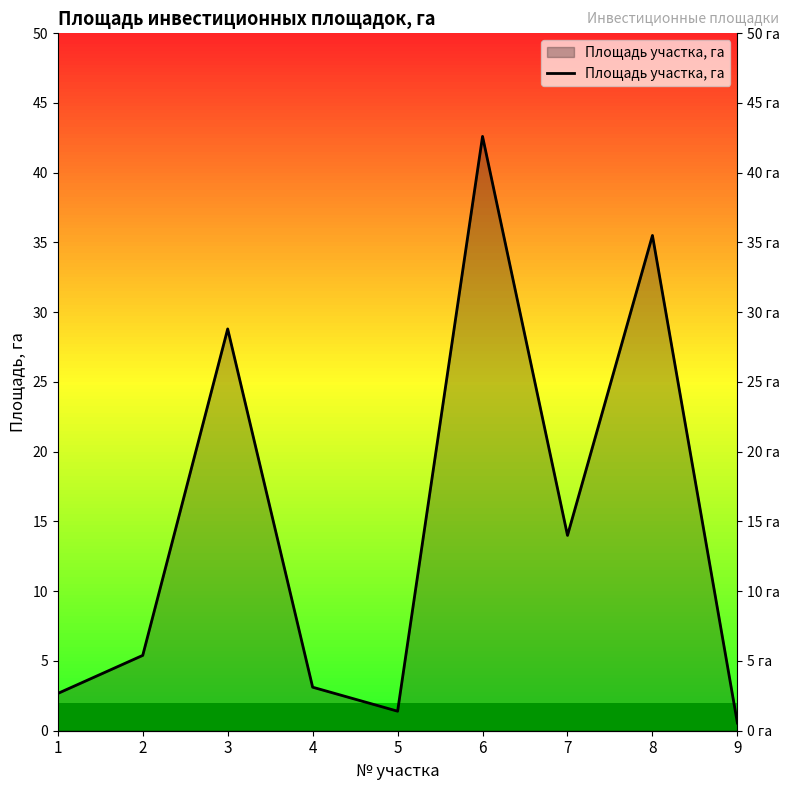

How many data points are less than 5?

4